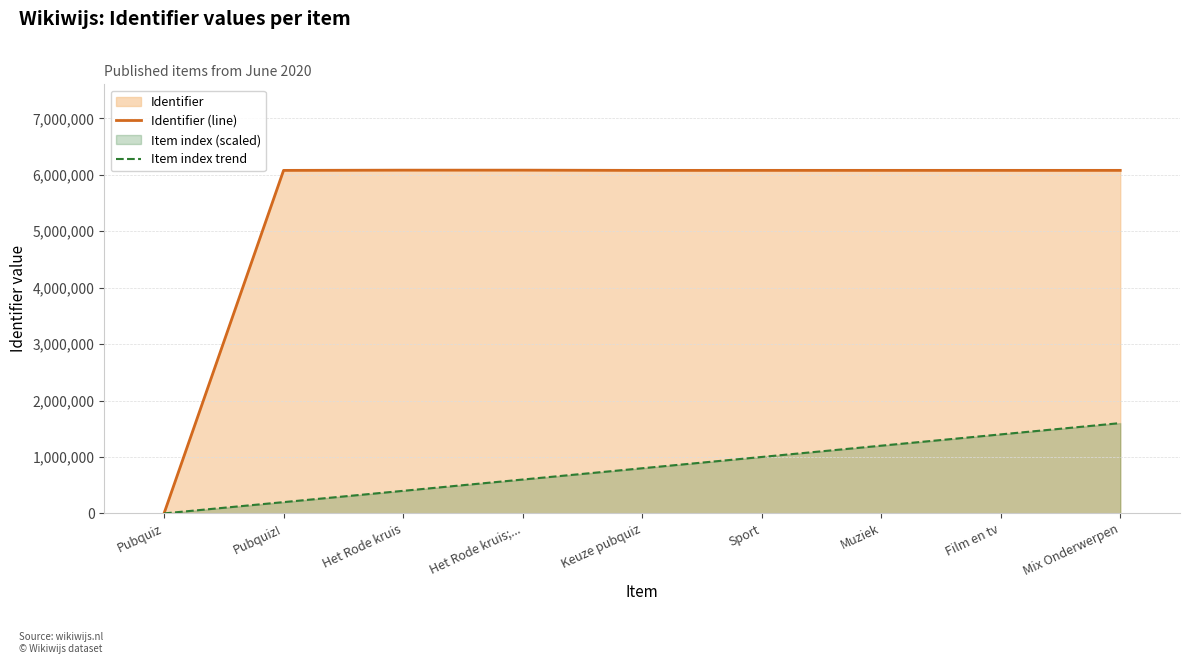

How many distinct data groups are displayed?

2